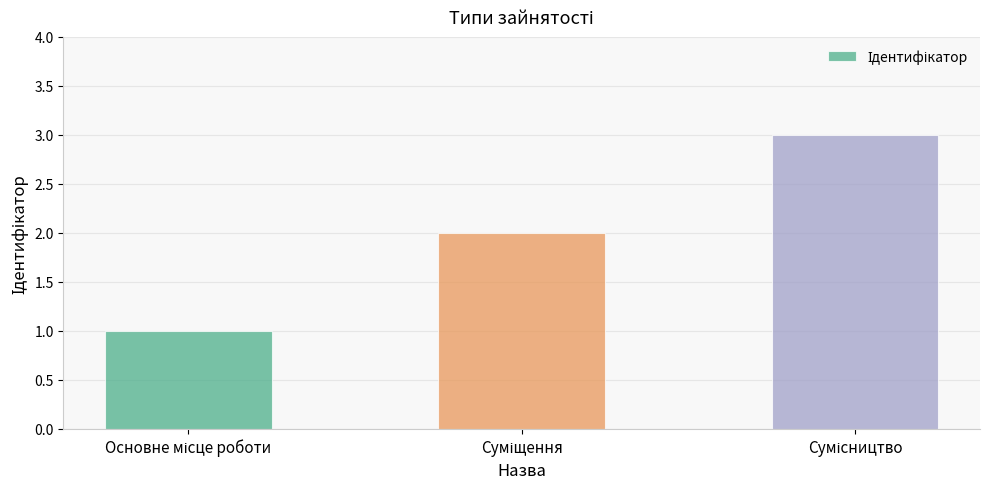

What is the sum of all values?

6